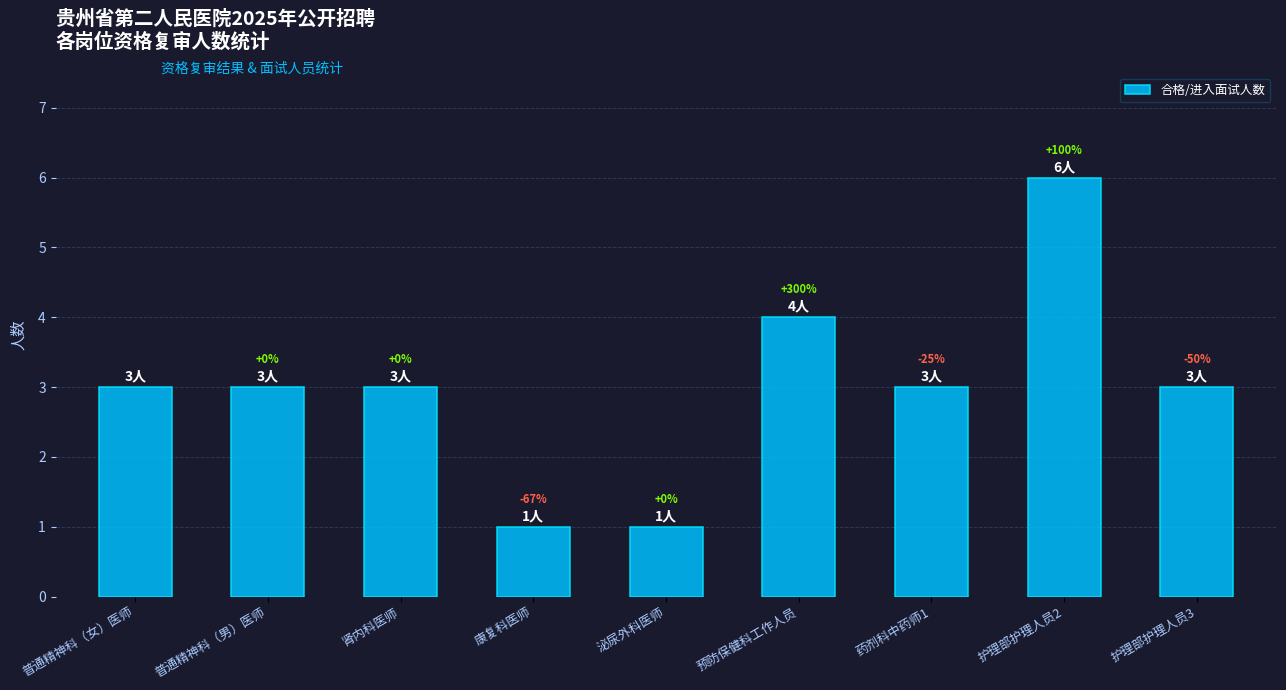

Does the chart contain any negative values?

No